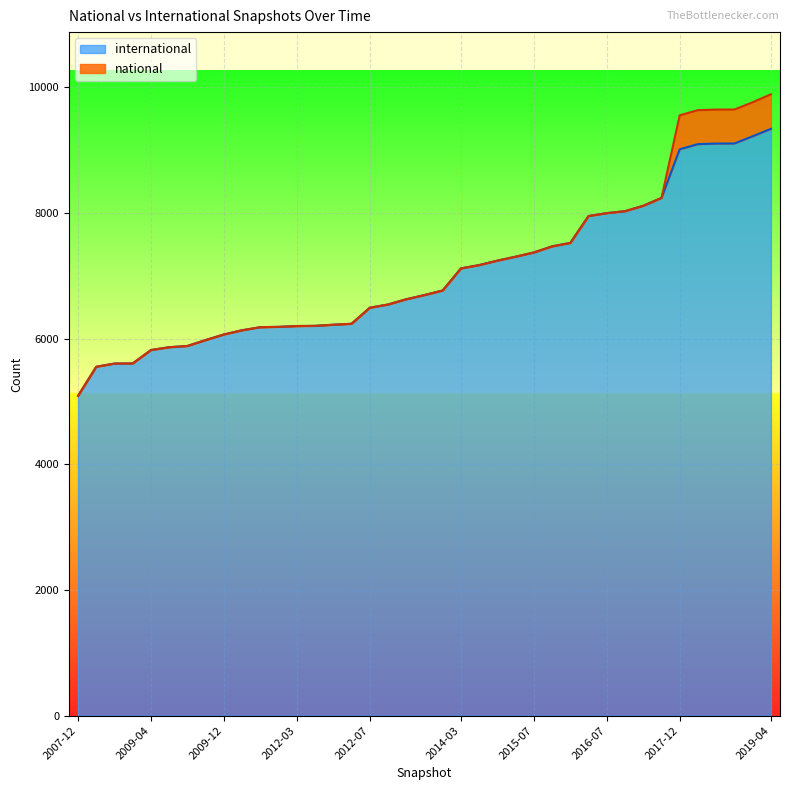

Count the number of values greater than 6694.

19